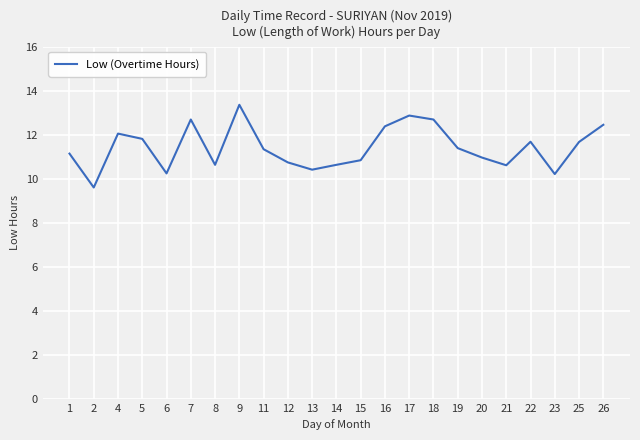

What is the ratio of the value at 17 to the value at 21?

1.2